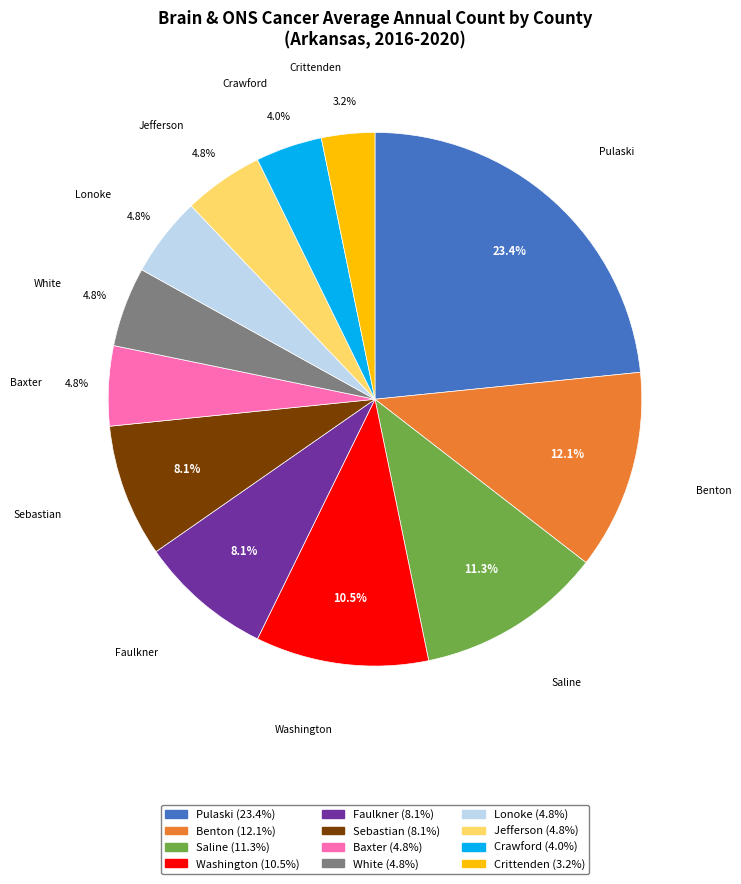

Is there any slice that represents more than half of the pie?

No